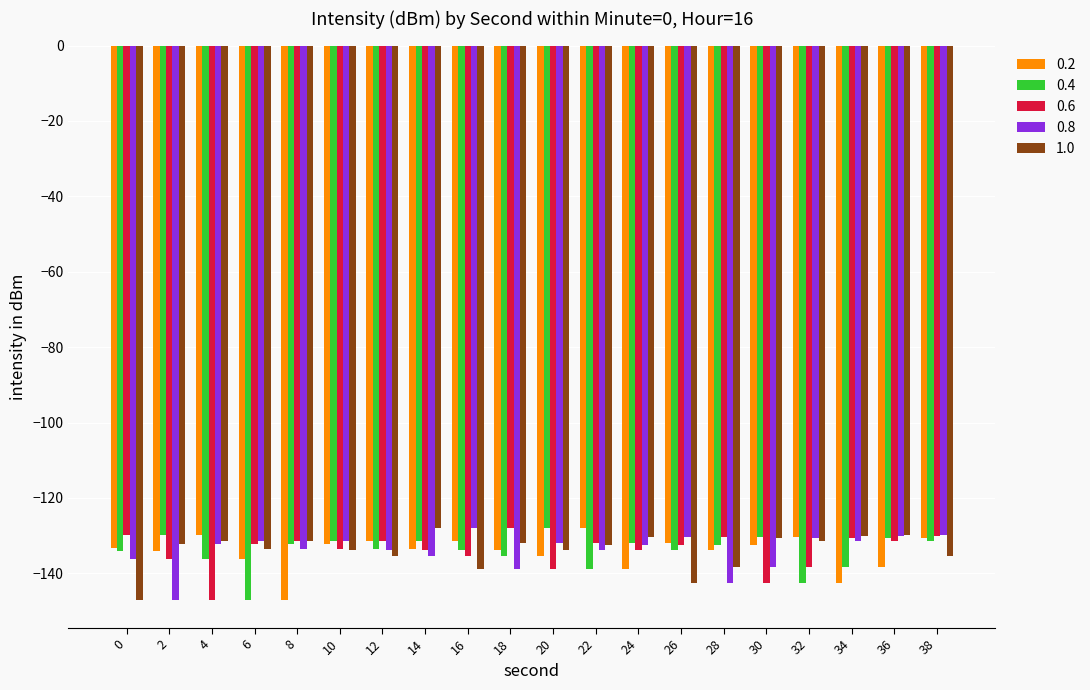

Which category has the highest value in the 1.0 series?

14